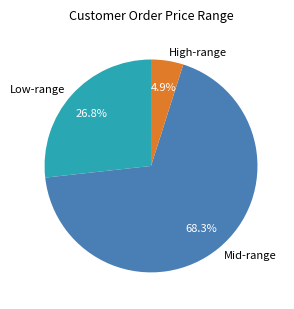

Rank the categories by value from lowest to highest.

High-range, Low-range, Mid-range